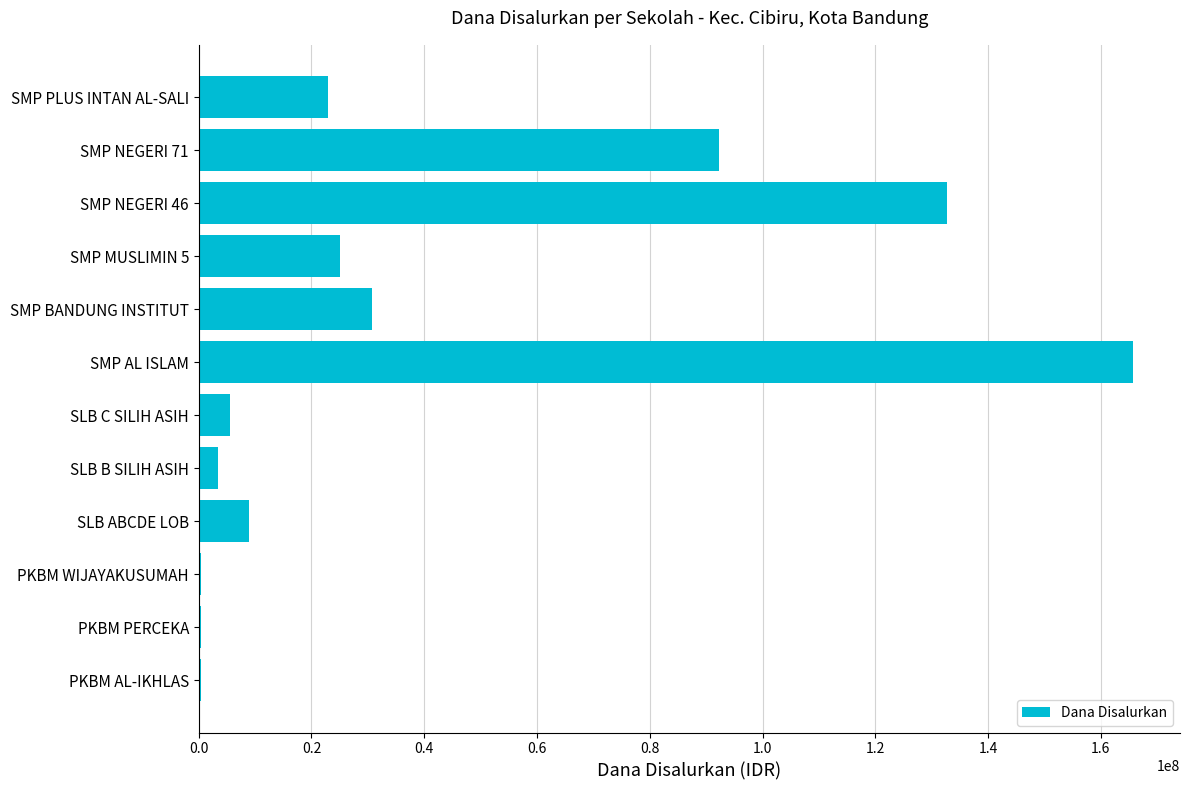

What is the sum of the values at SLB C SILIH ASIH and SMP BANDUNG INSTITUT?

36375000